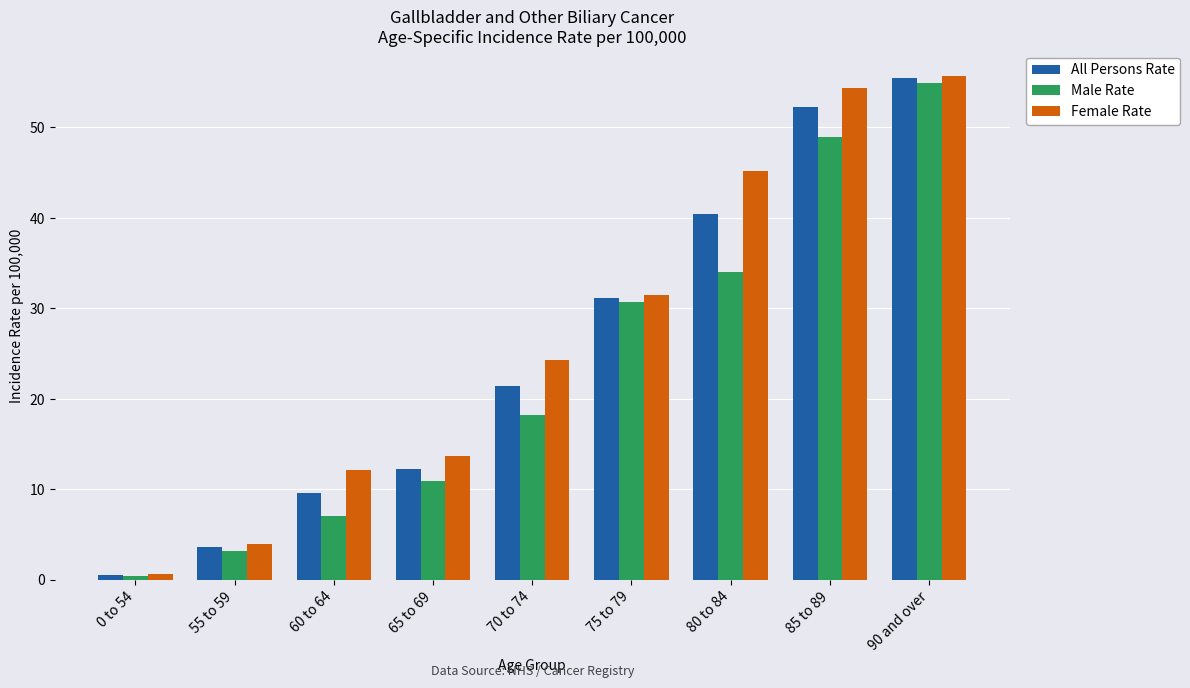

How many bars are there in total?

27